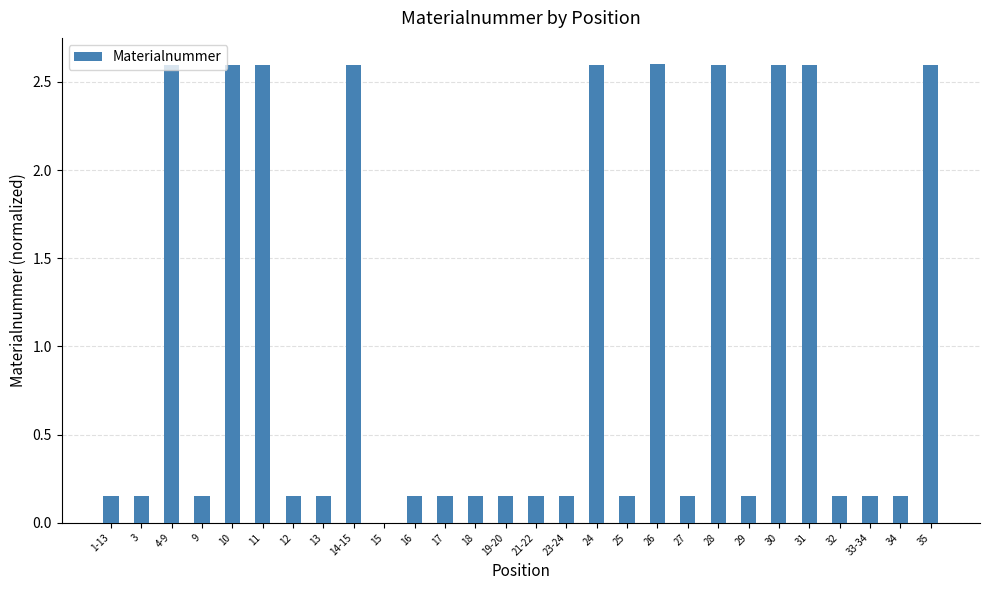

Which has a higher value, 33-34 or 35?

35